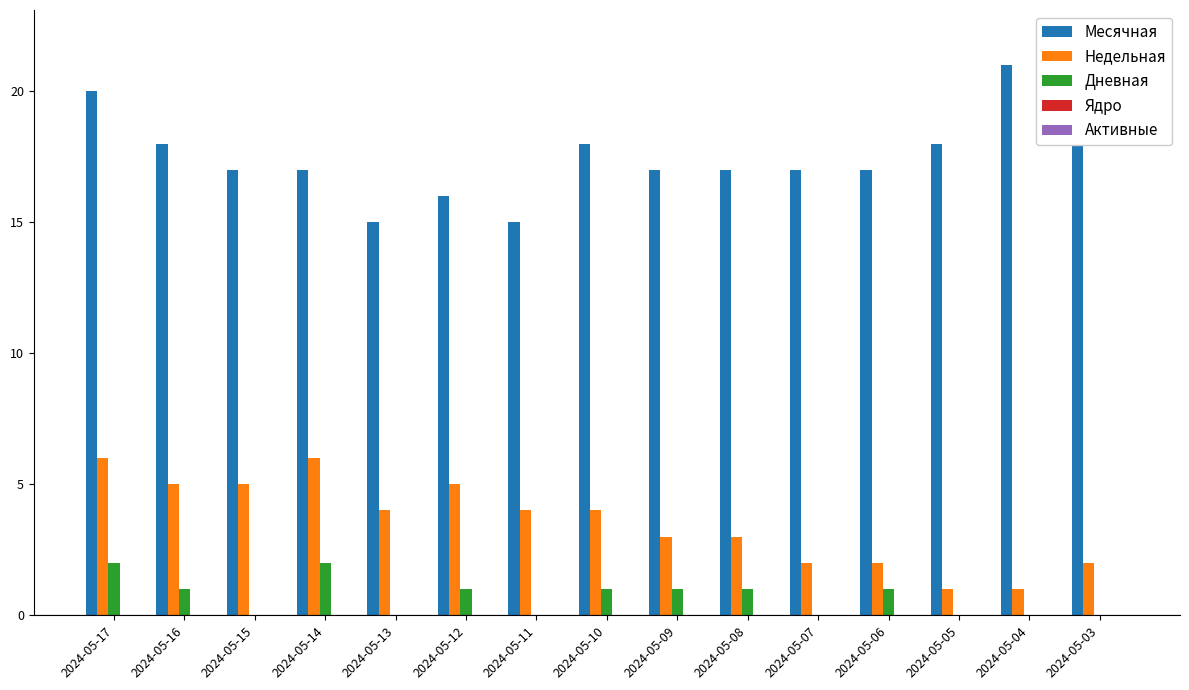

Reading right to left, extract all data points from this chart.

Месячная: 22	21	18	17	17	17	17	18	15	16	15	17	17	18	20
Недельная: 2	1	1	2	2	3	3	4	4	5	4	6	5	5	6
Дневная: 0	0	0	1	0	1	1	1	0	1	0	2	0	1	2
Ядро: 0	0	0	0	0	0	0	0	0	0	0	0	0	0	0
Активные: 0	0	0	0	0	0	0	0	0	0	0	0	0	0	0